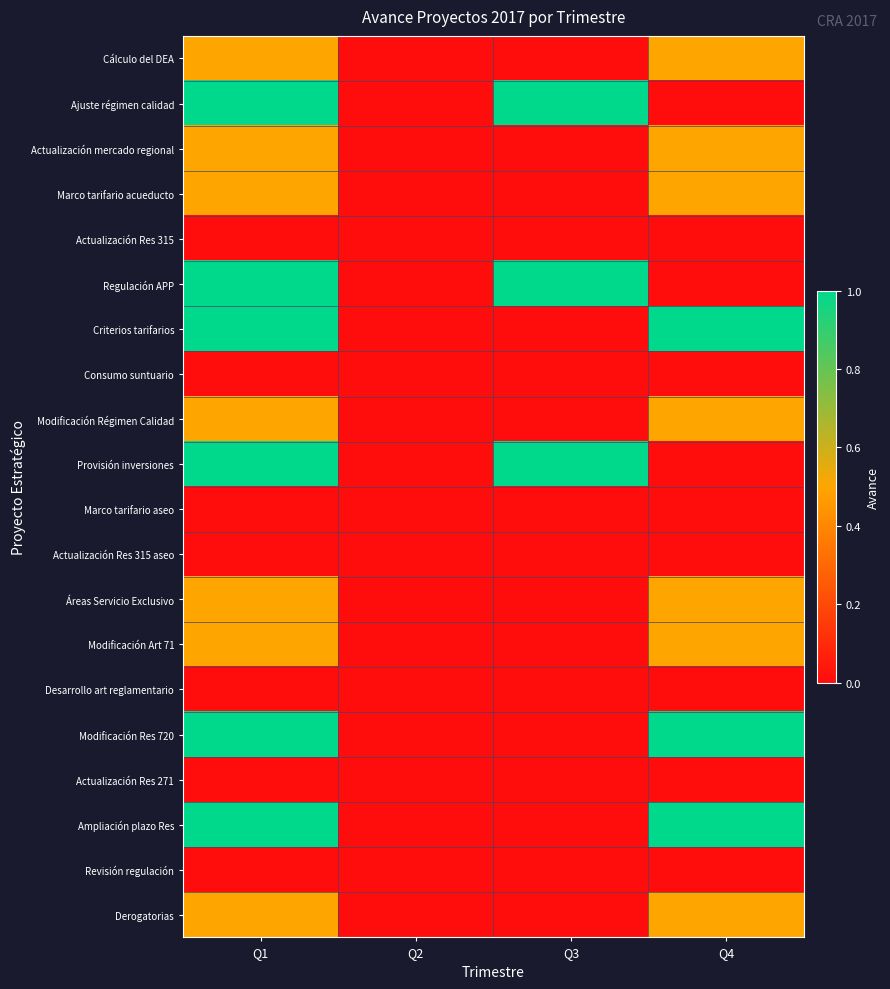

At how many categories does at least one series exceed 0?

3